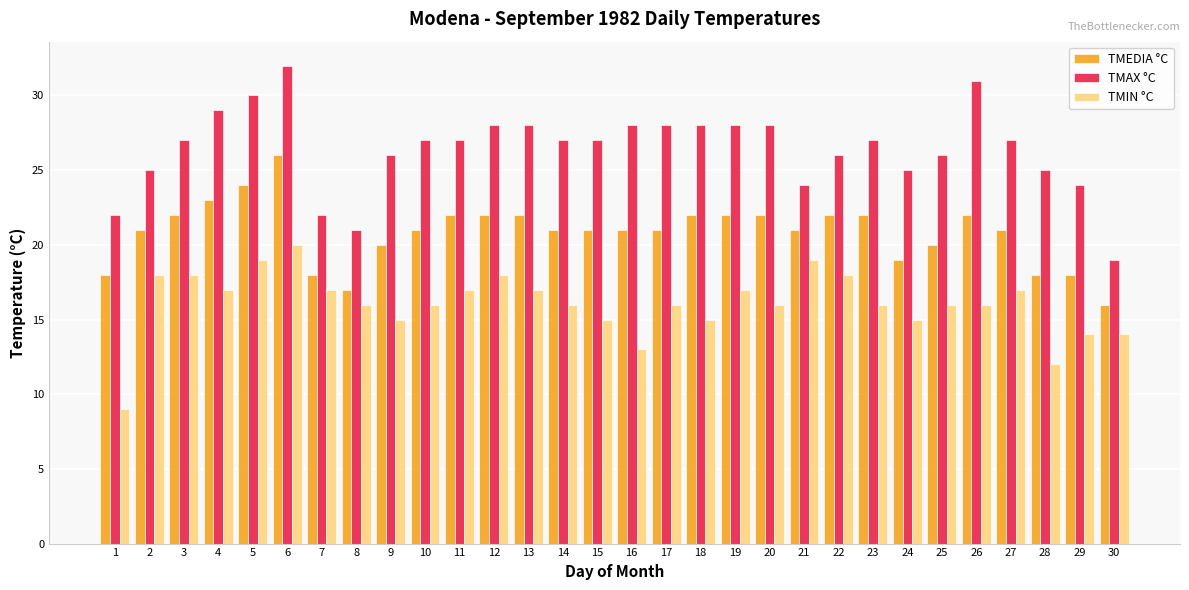

How many groups of bars are there?

30